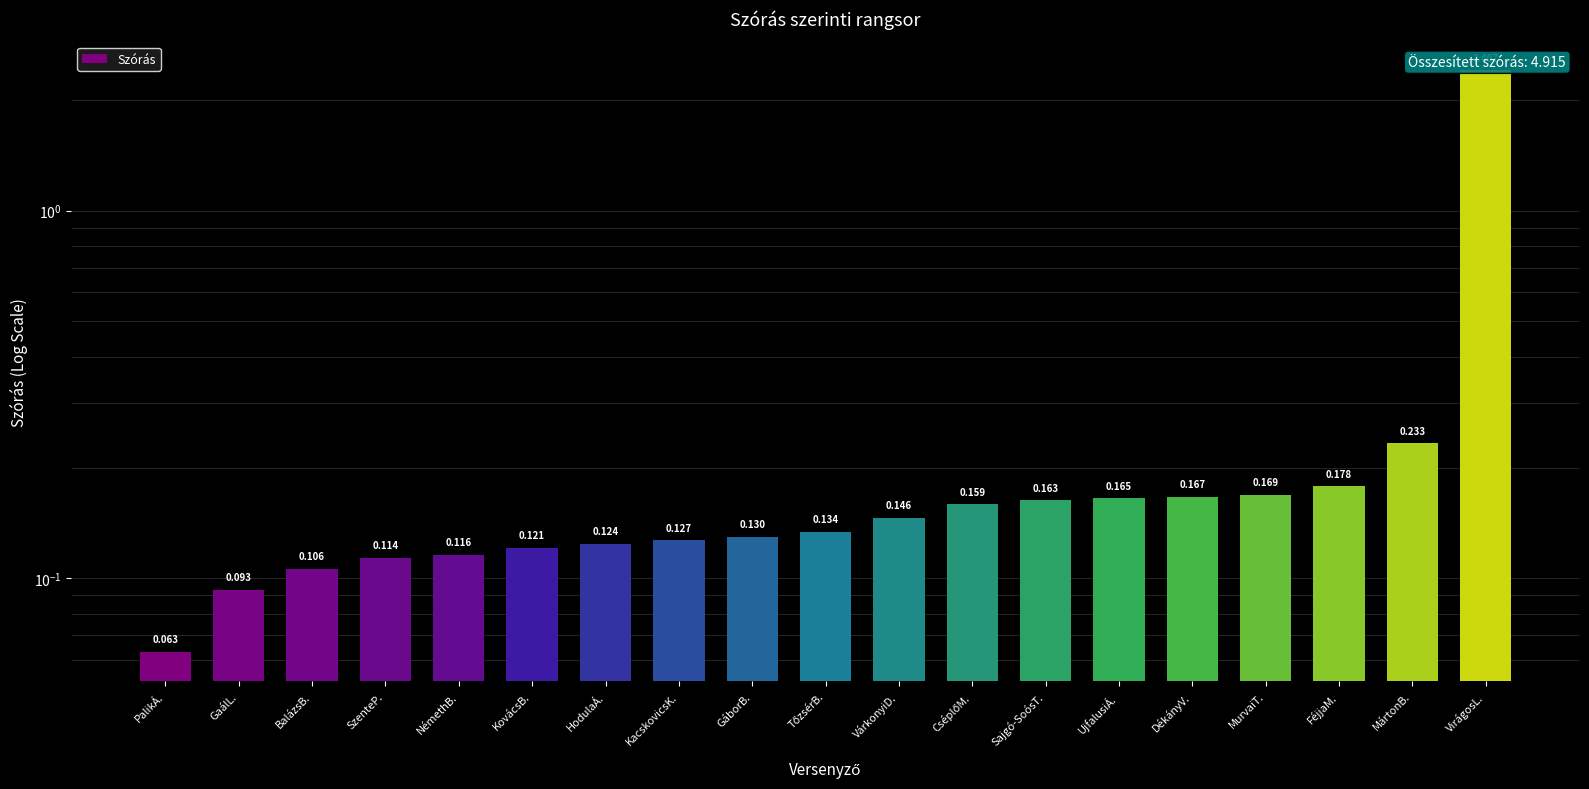

How many bars are there in total?

19